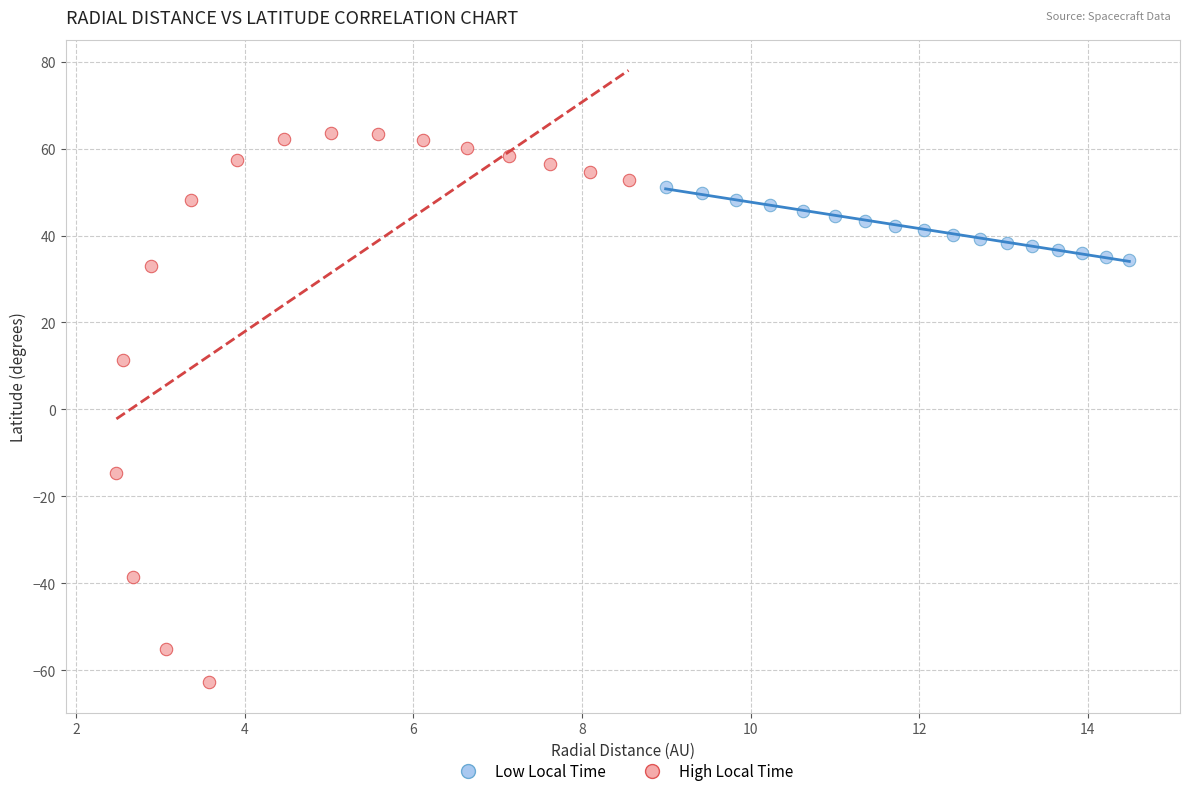

Which series has the widest spread of Y values?

High Local Time